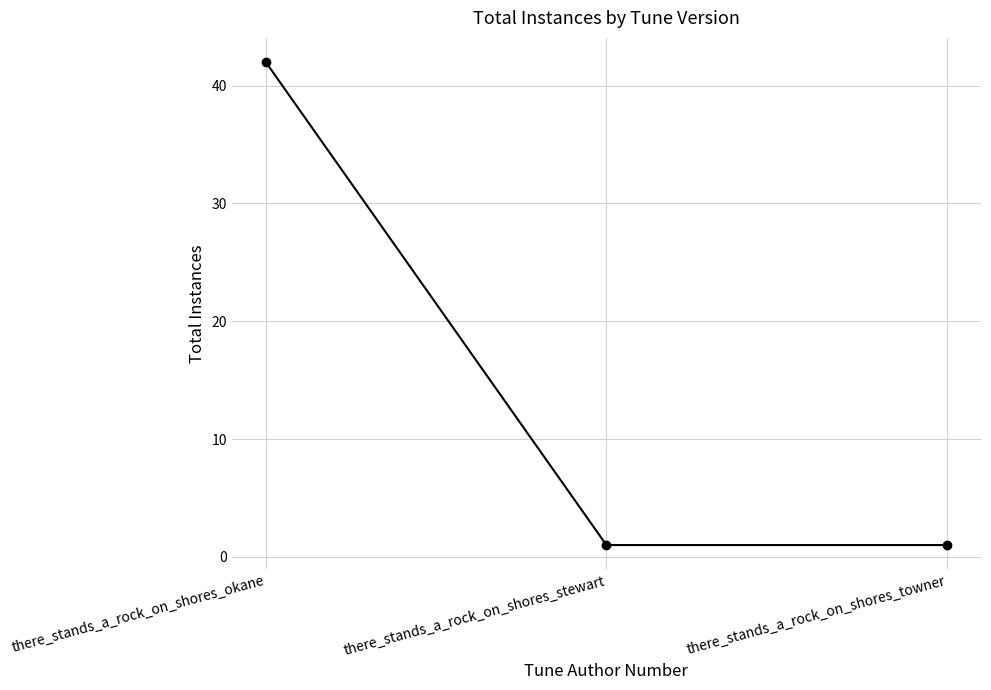

What is the sum of the values at there_stands_a_rock_on_shores_okane and there_stands_a_rock_on_shores_stewart?

43